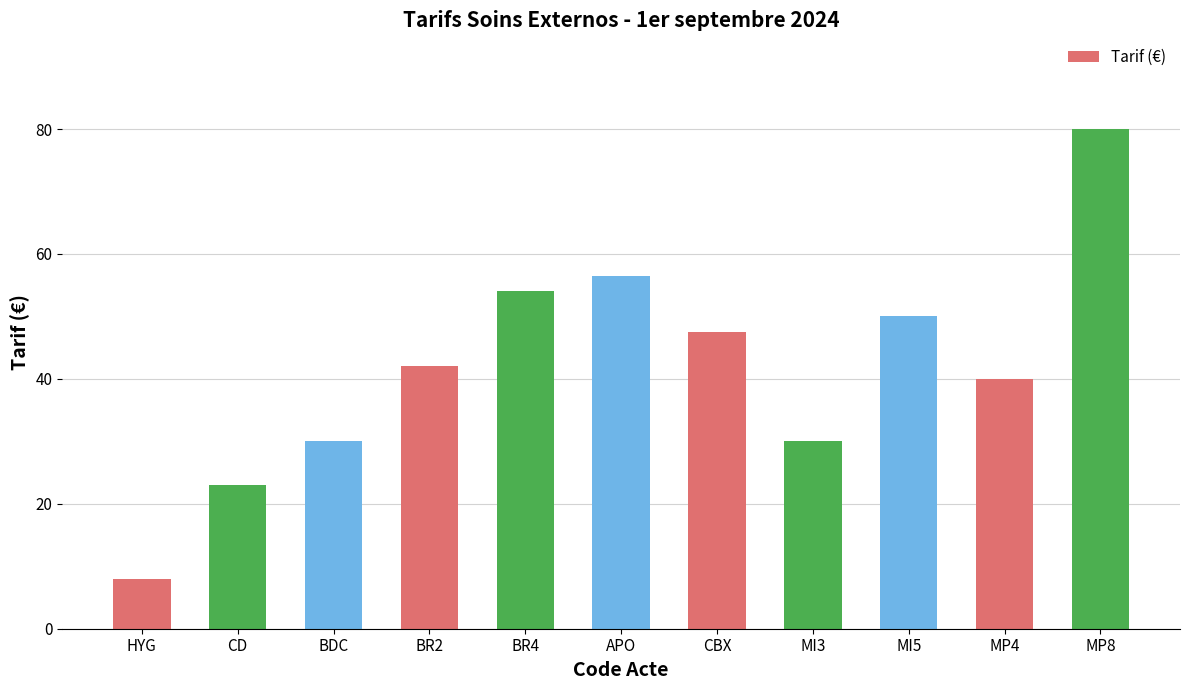

The value at MP8 is 80.0. True or false?

True